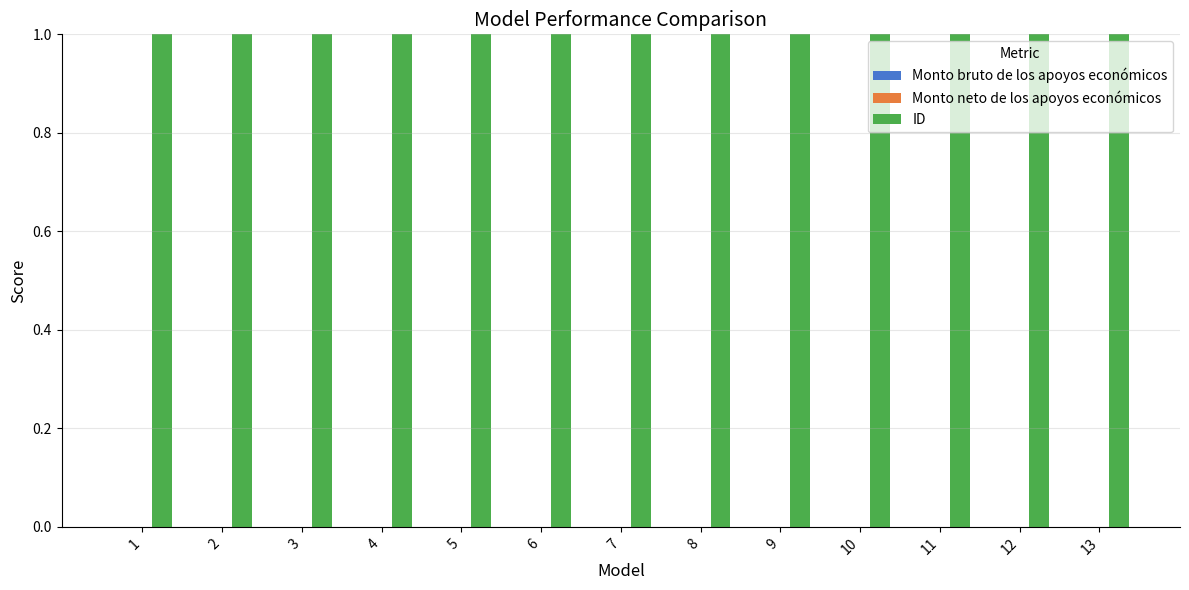

Which series has the widest spread of values?

ID